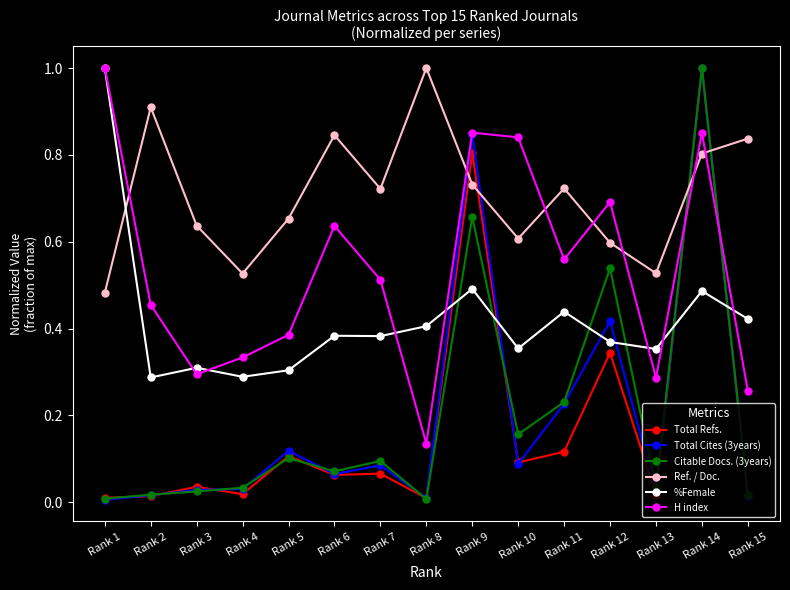

Which series changed the most between Rank 6 and Rank 14?

Total Refs.